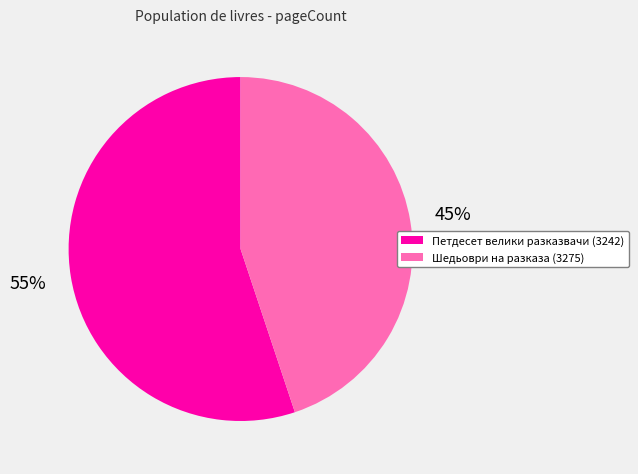

What is the ratio of the value at Шедьоври на разказа (3275) to the value at Петдесет велики разказвачи (3242)?

0.8